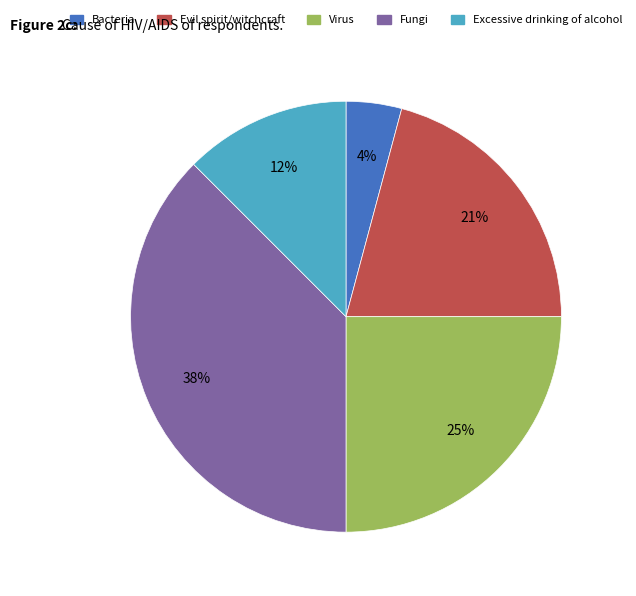

To the nearest percent, what is the difference between the Evil spirit/witchcraft and Fungi slice percentages?

17%